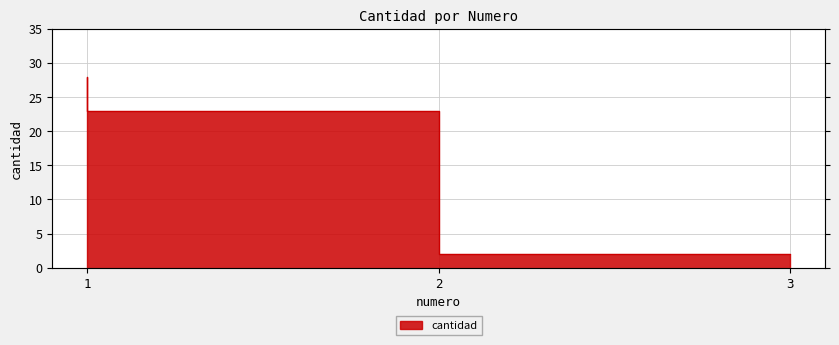

Which has a higher value, 1 or 3?

1